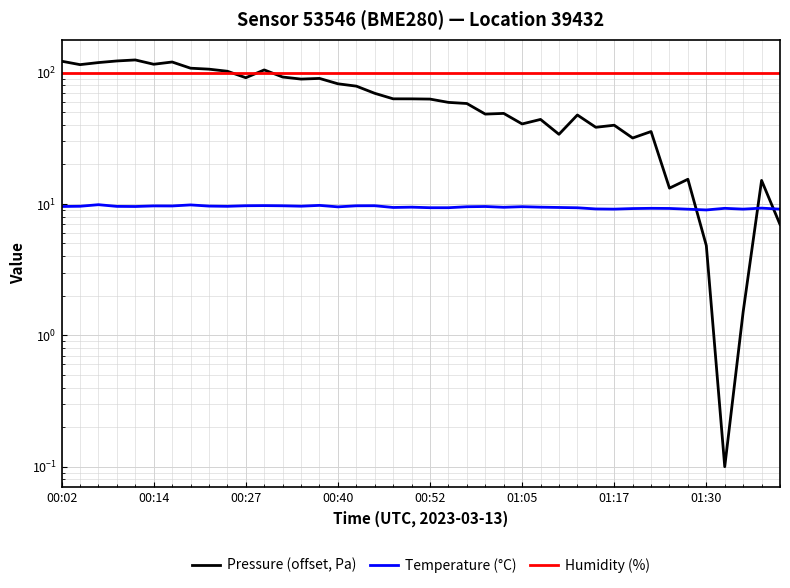

What position from the left is 36?

37